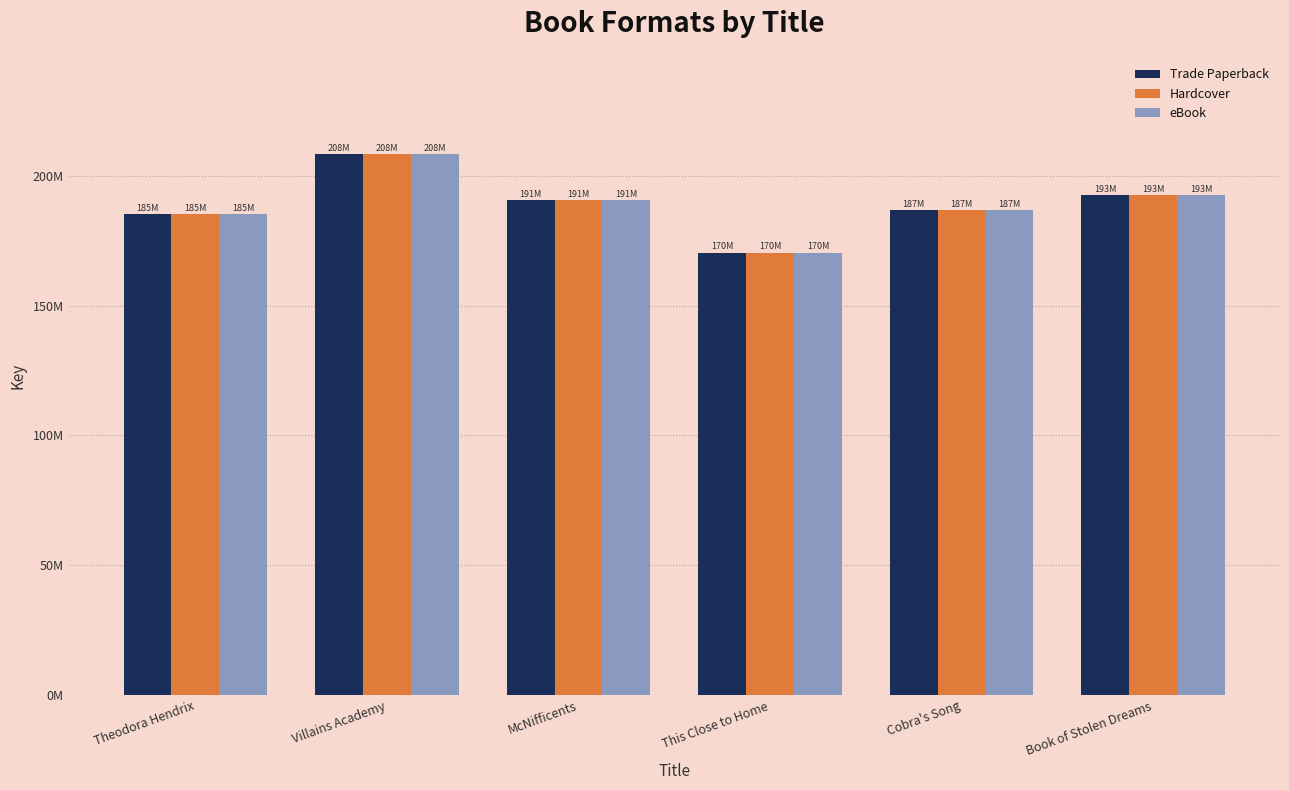

Which series has the widest spread of values?

Trade Paperback